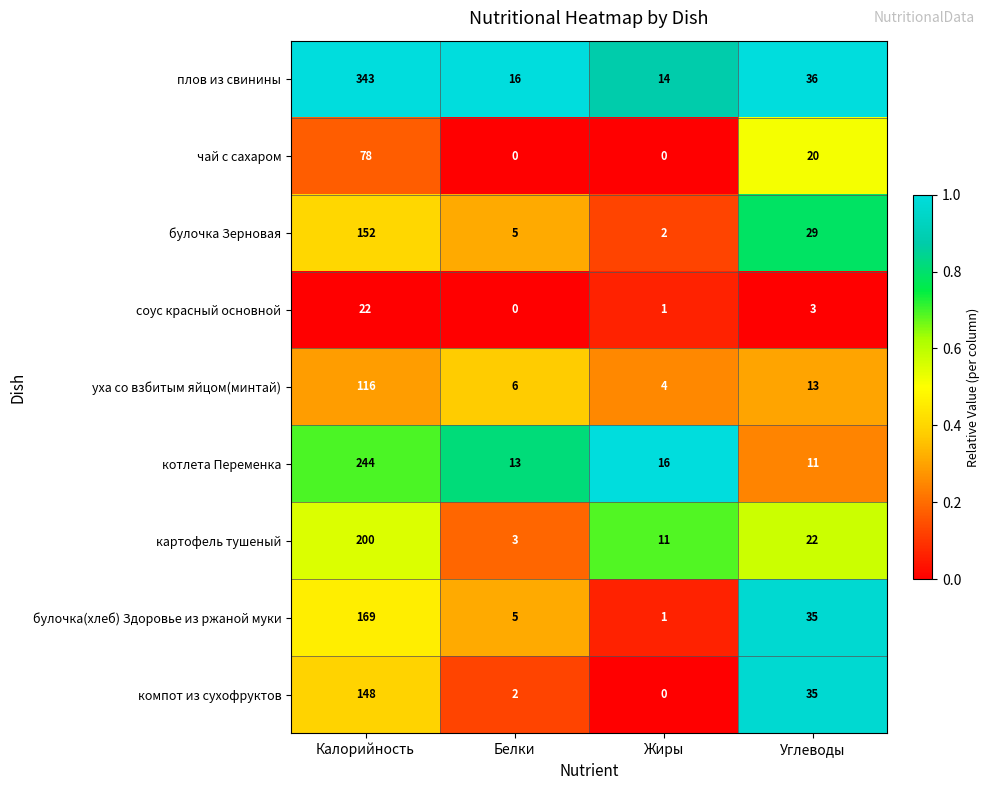

At how many categories does at least one series exceed 0?

4